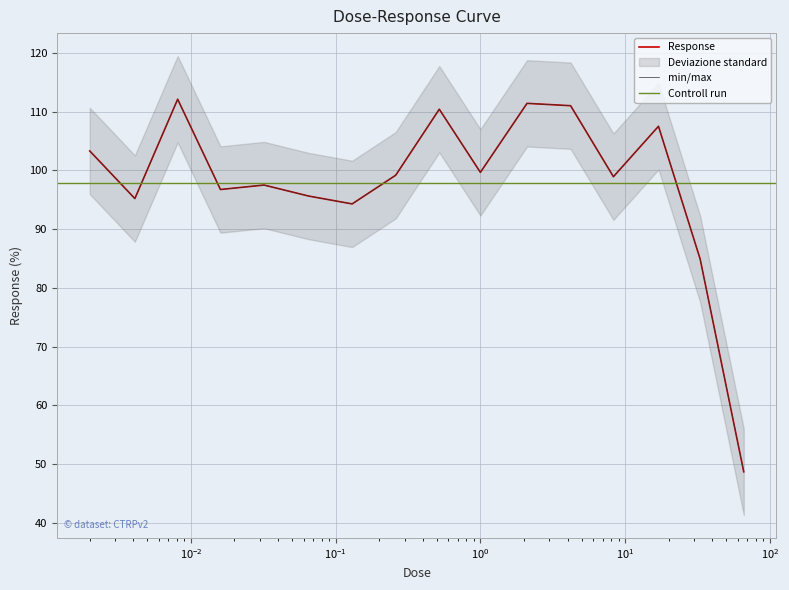

At which category does the data reach its first local valley?

0.0041